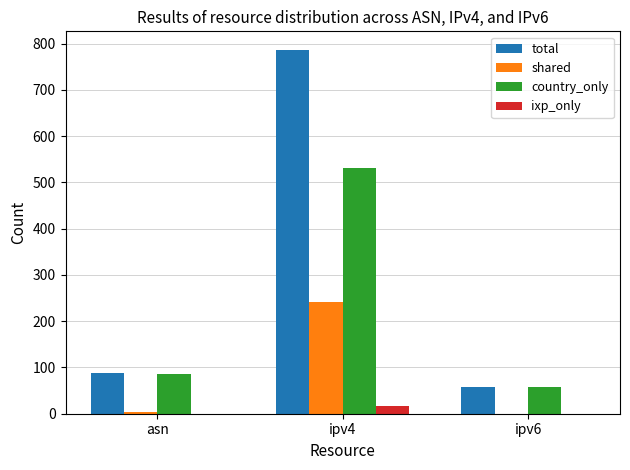

What is the average value of the ixp_only series?

5